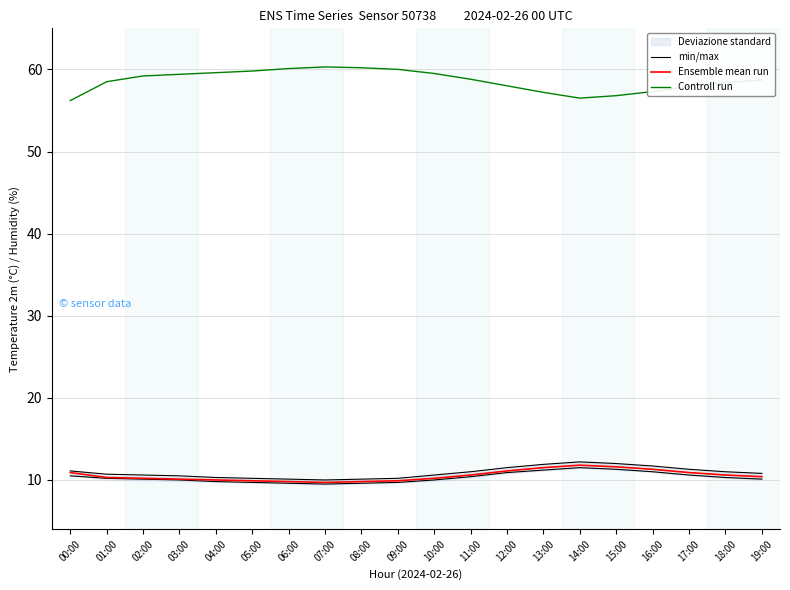

What is the smallest value displayed?

9.5